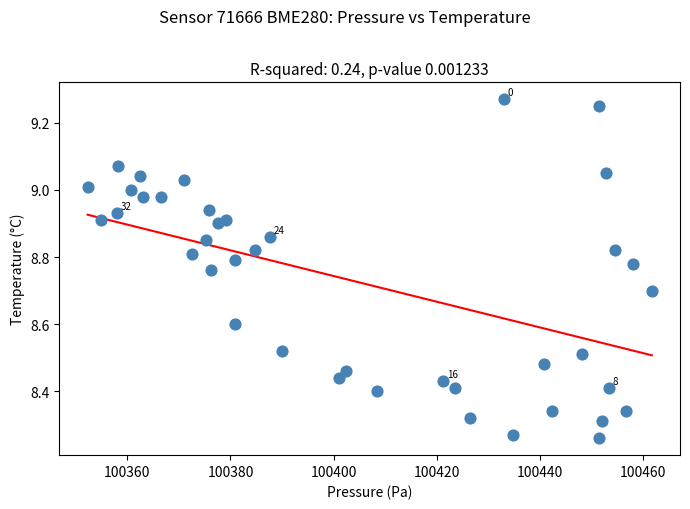

What is the range of X values (max minus min)?

109.4